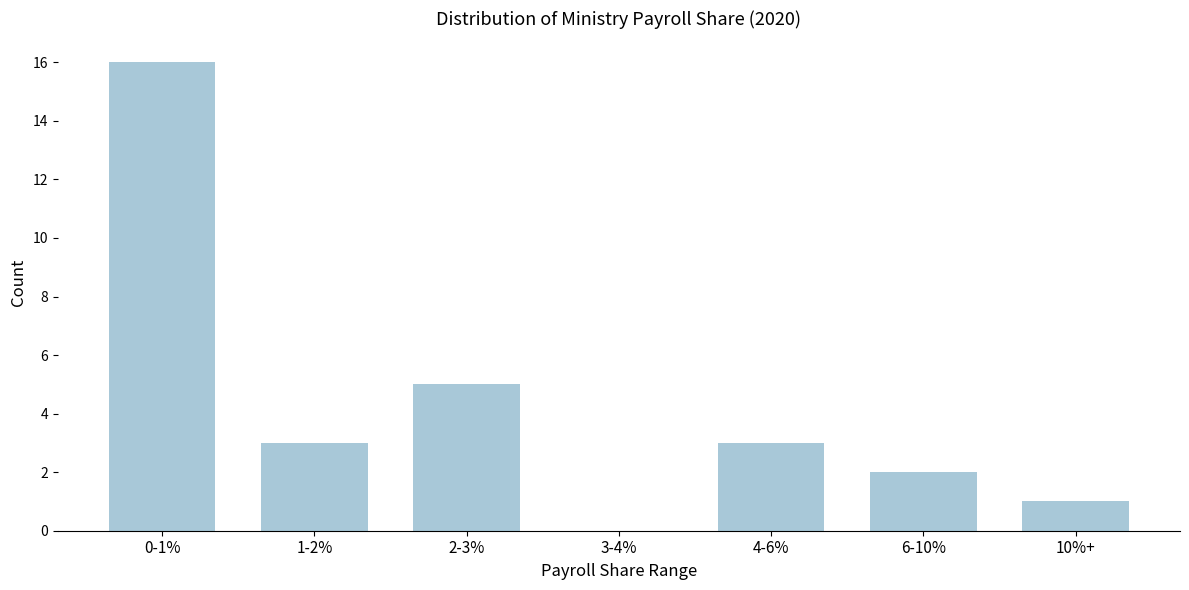

Reading left to right, what are all the values shown in this chart?

0-1%=16	1-2%=3	2-3%=5	3-4%=0	4-6%=3	6-10%=2	10%+=1